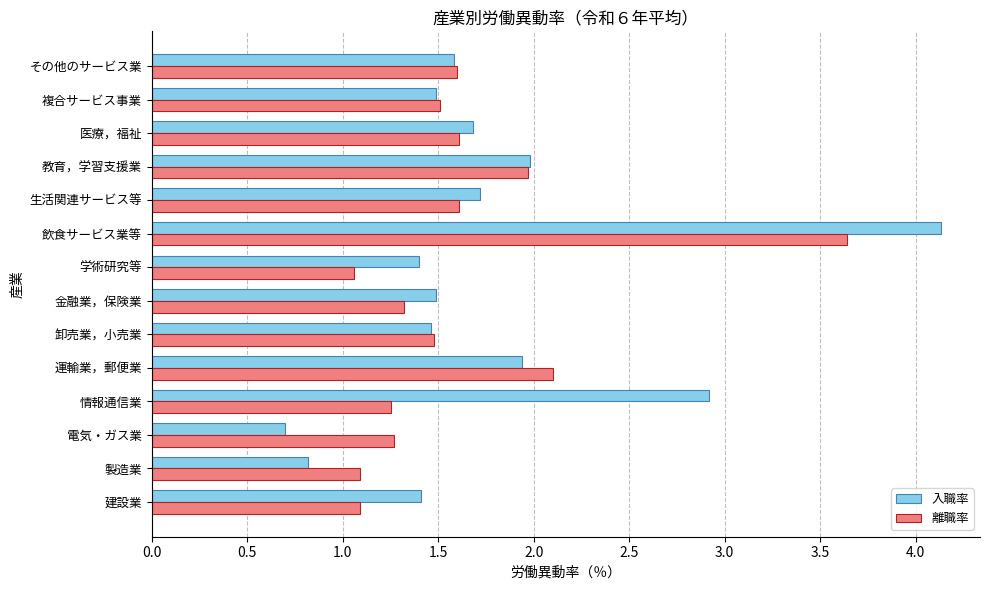

List the series in order of their overall mean, highest first.

入職率, 離職率